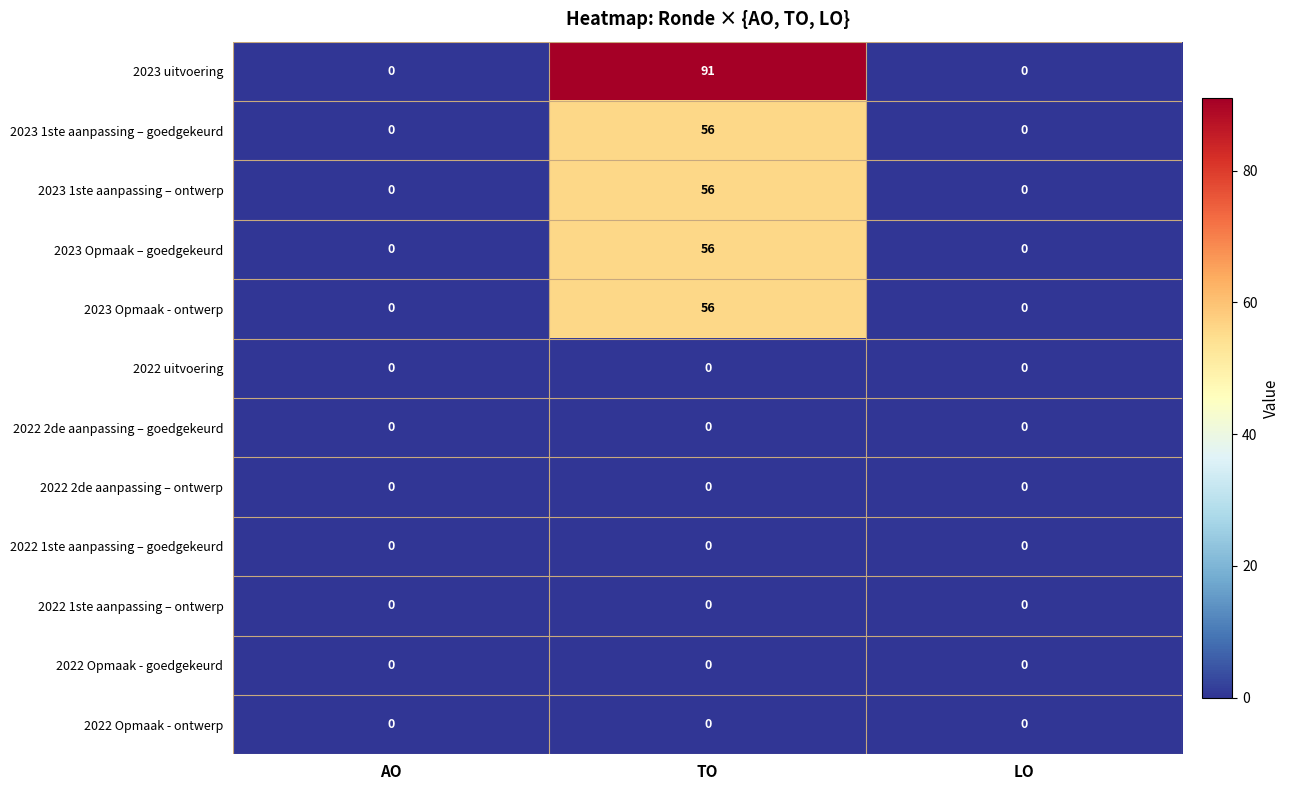

How many data points does each series have?

3